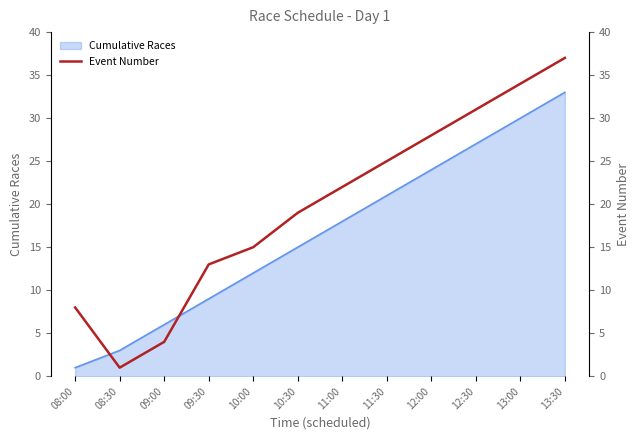

At which category does the data reach its first local valley?

08:30